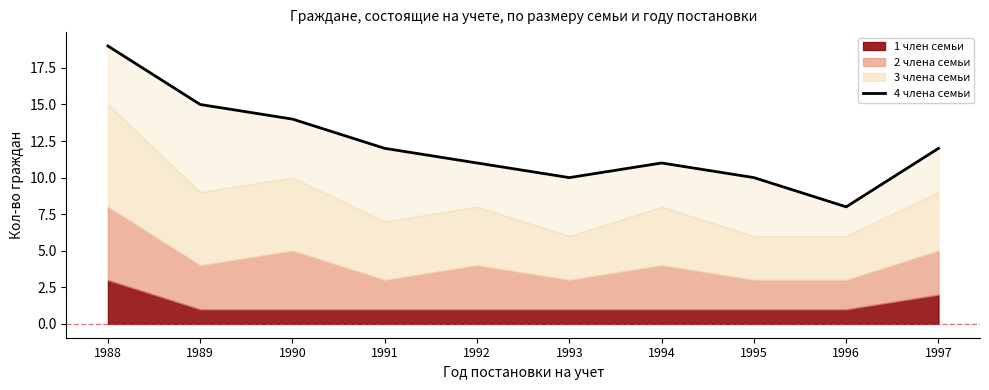

Reading left to right, transcribe all the data shown in this chart.

1988=19	1989=15	1990=14	1991=12	1992=11	1993=10	1994=11	1995=10	1996=8	1997=12